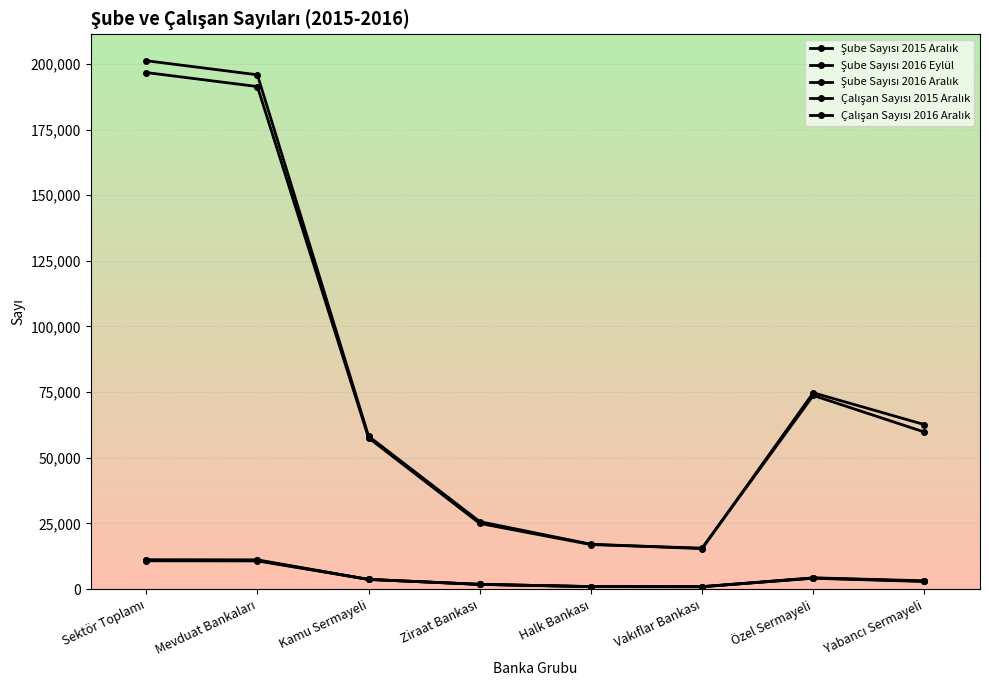

What value does the Çalışan Sayısı 2015 Aralık series have at Ziraat Bankası?

25697